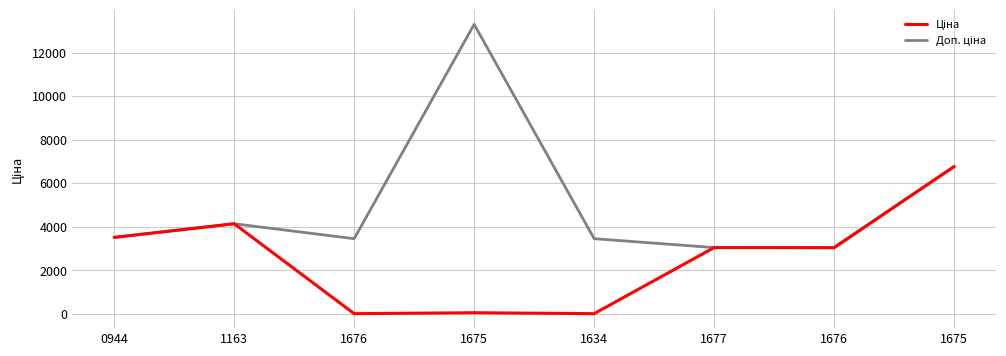

Is it true that Доп. ціна equals 3516.9 at 0944?

True